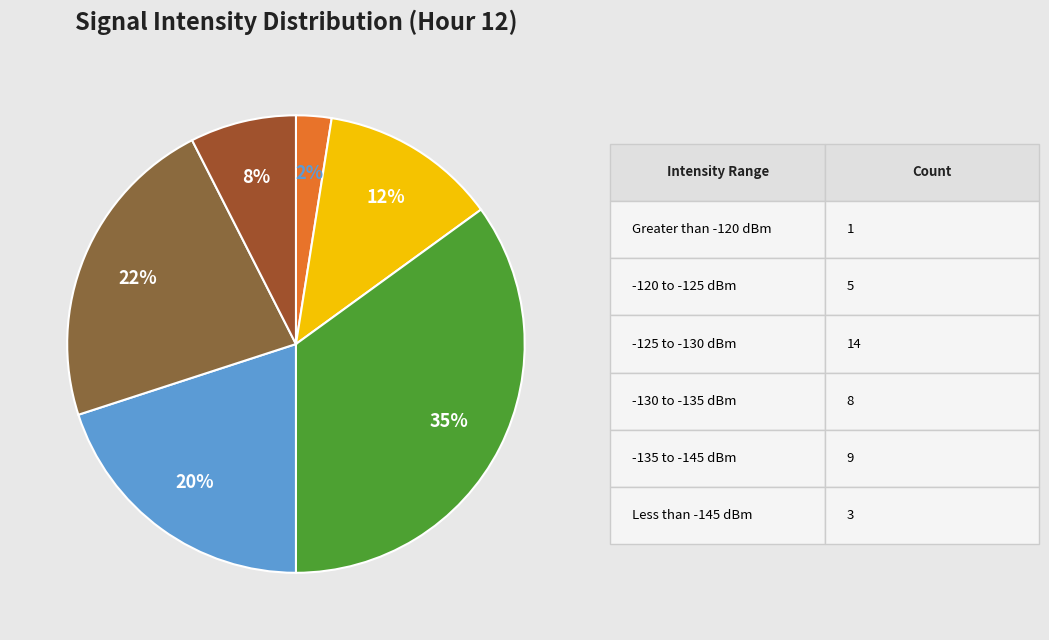

Count the number of slices in the pie.

6